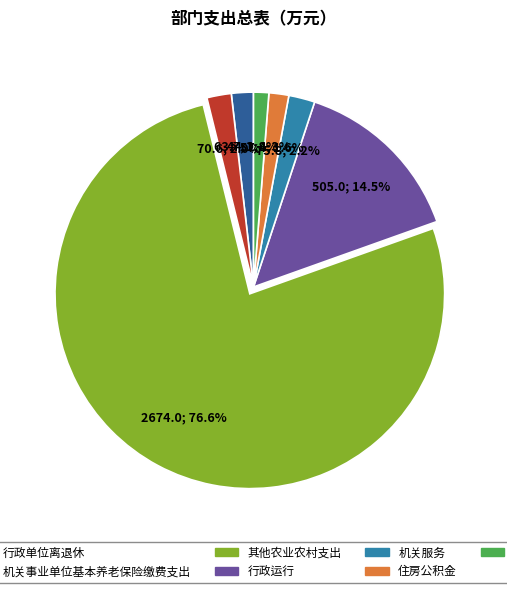

To the nearest percent, what is the difference between the largest and smallest slice percentages?

75%